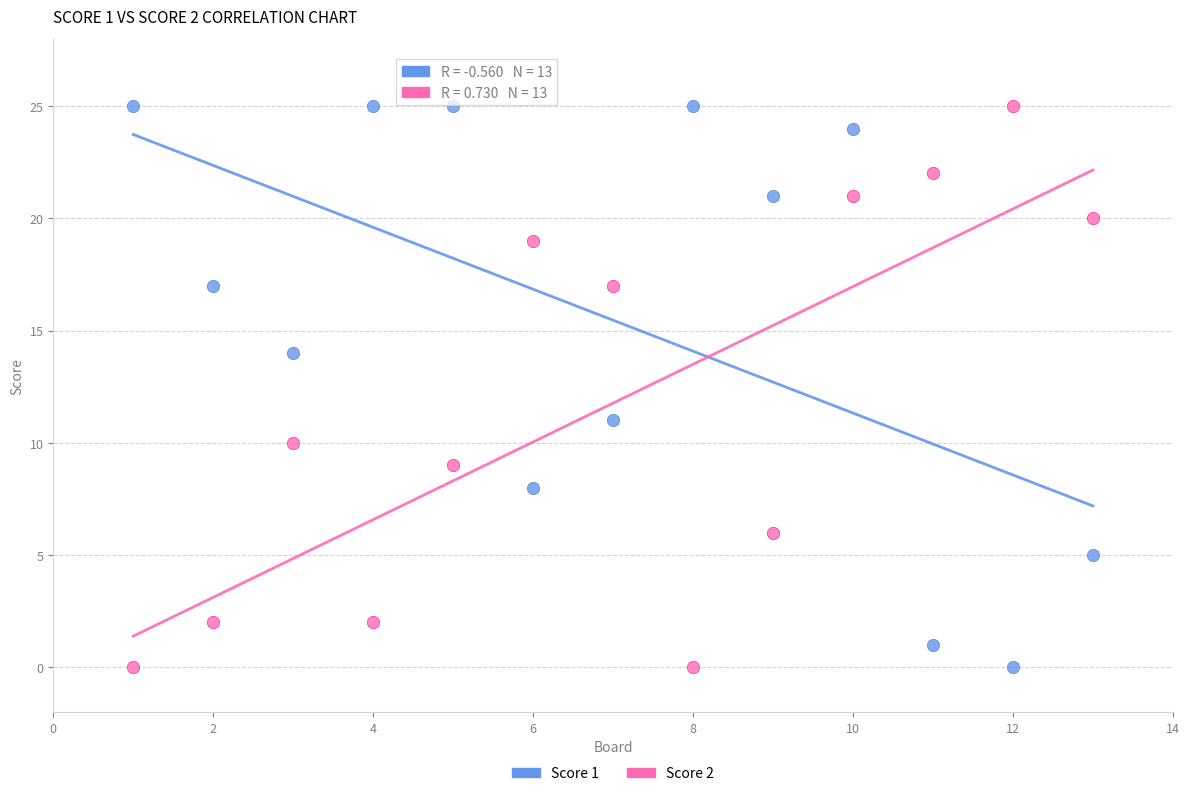

Across all data points, what is the range of X values (max minus min)?

12